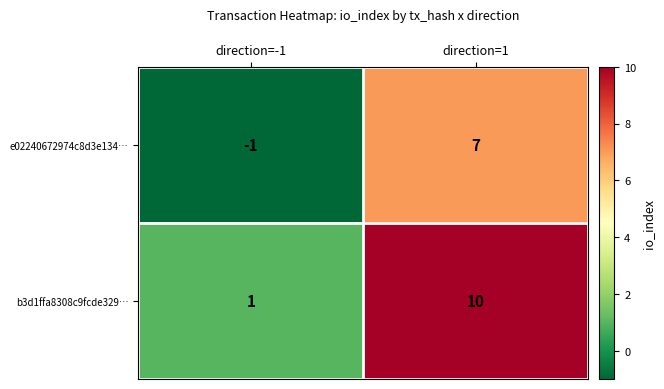

Reading right to left, transcribe all the data shown in this chart.

e02240672974c8d3e134…: 7	-1
b3d1ffa8308c9fcde329…: 10	1